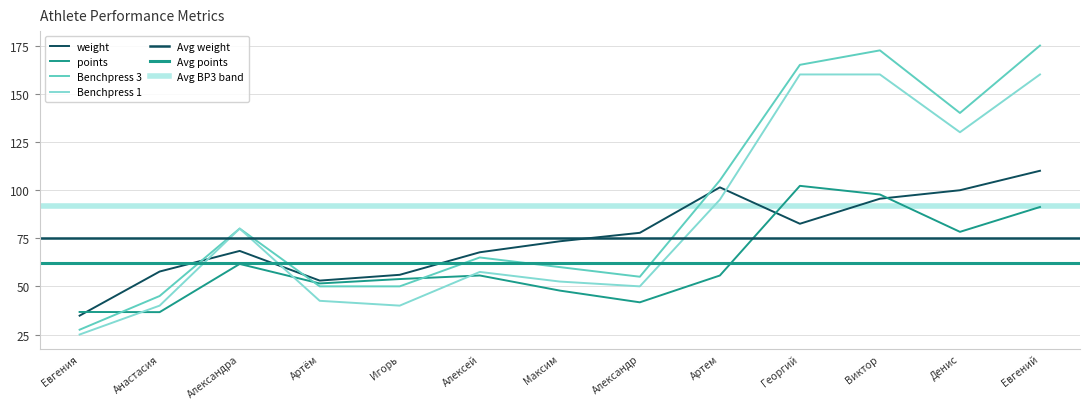

How many categories are shown in the chart?

13